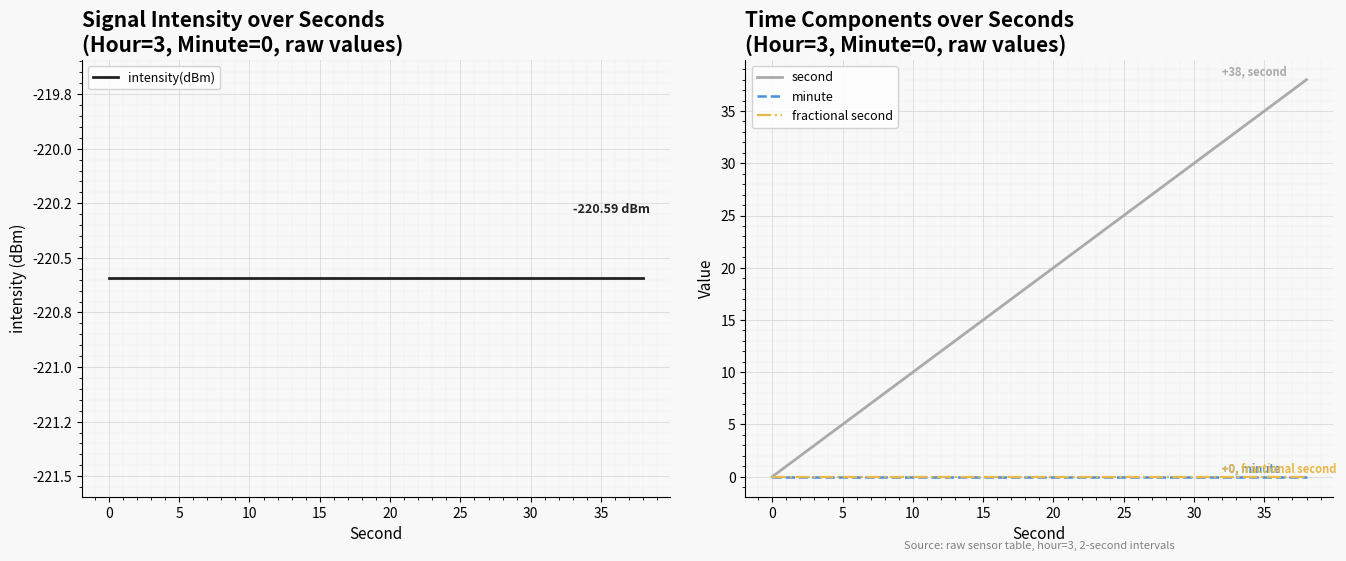

What are all the series names shown in the legend?

intensity(dBm), second, minute, fractional second